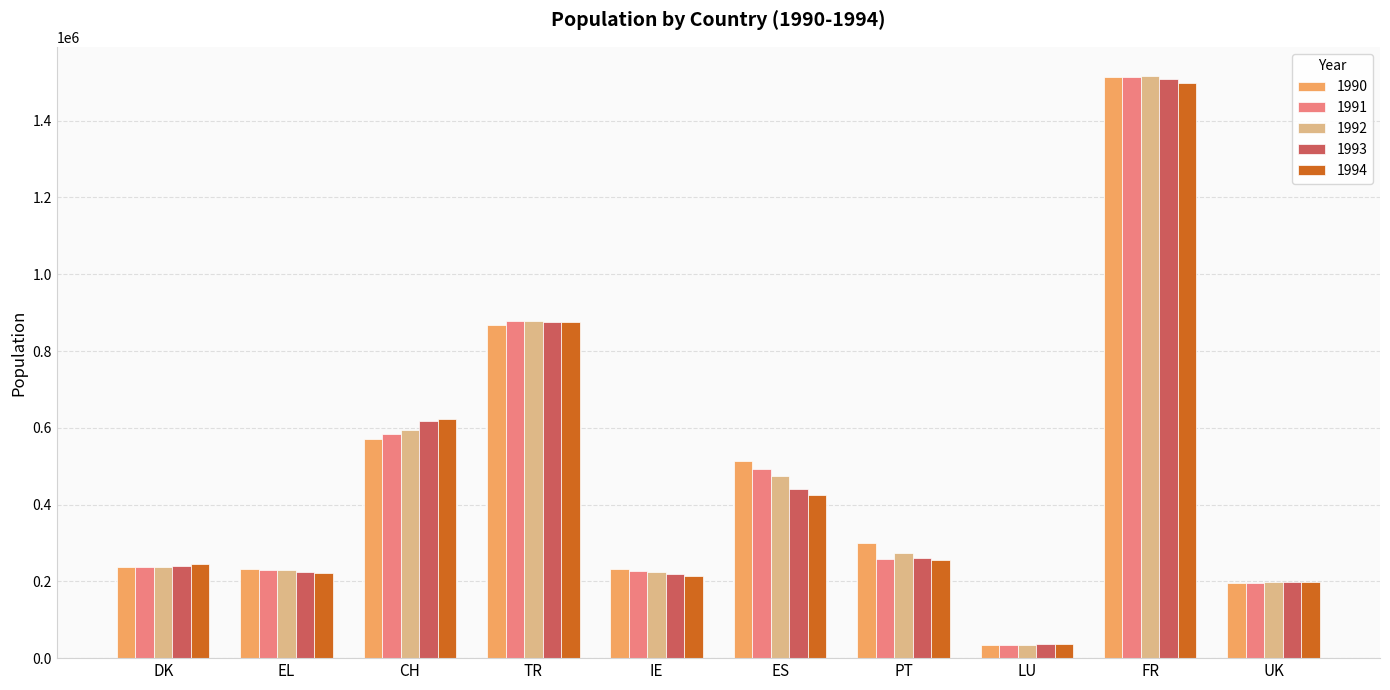

At which category is the sum across all series the highest?

FR